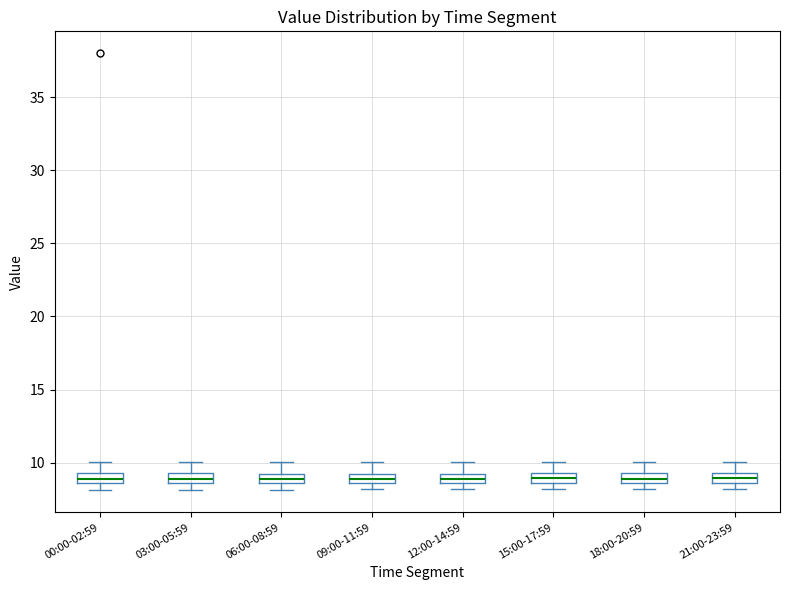

Where does the median line of the box for 15:00-17:59 sit on the y-axis? The values are not printed on the chart, so give them approximately, as read against the axis.

9.0